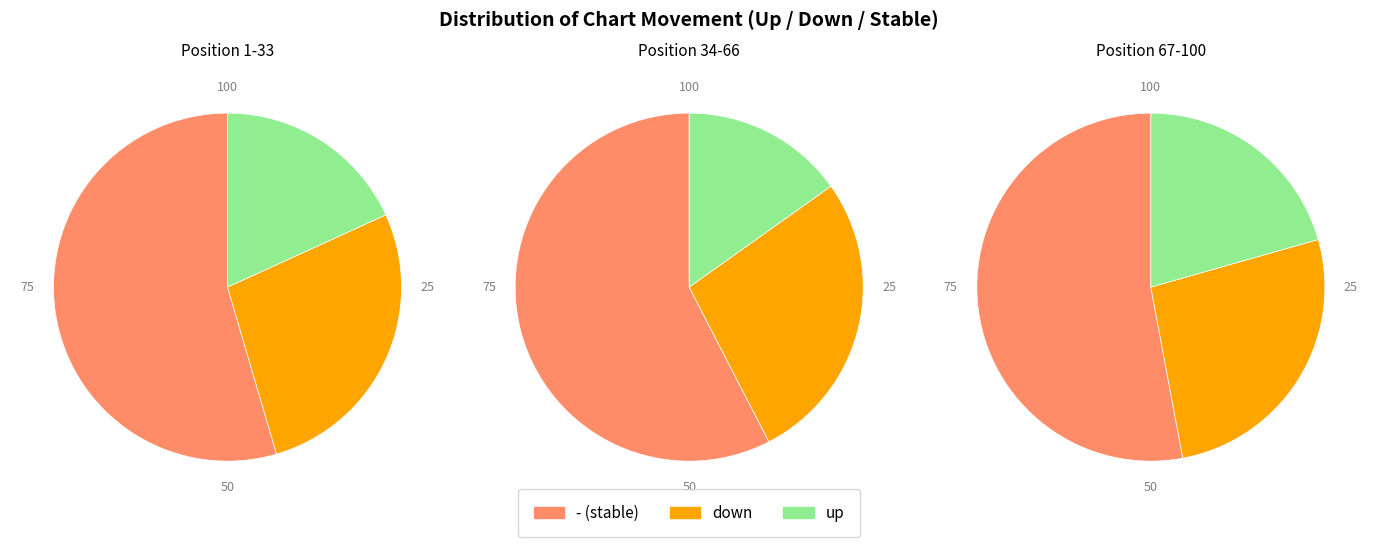

Which slice represents more than half of the pie?

-